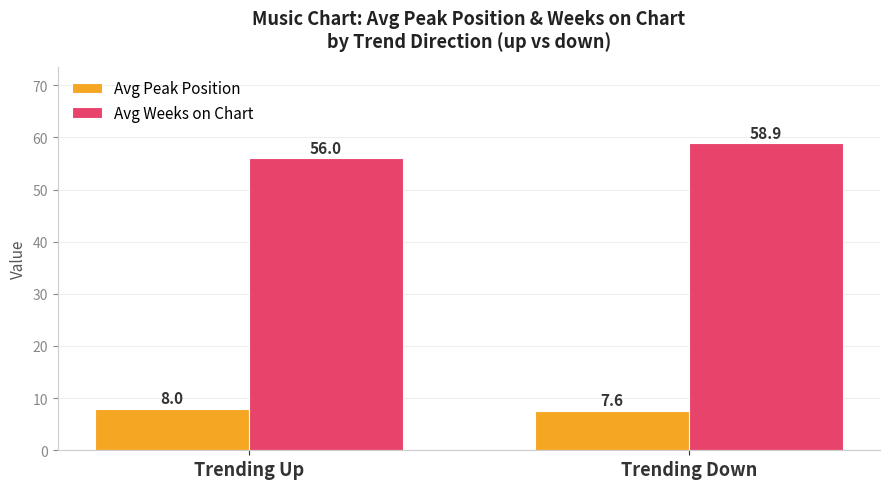

The Avg Weeks on Chart series shows 15.6 at Trending Up. True or false?

False